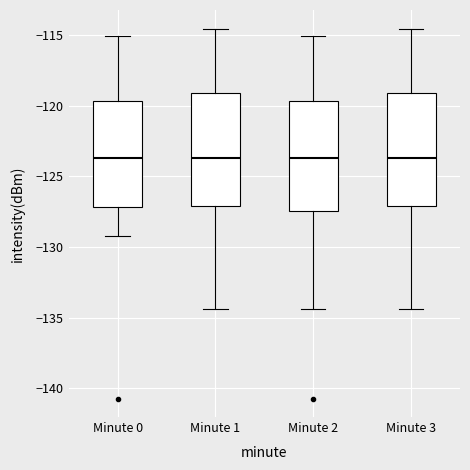

Reading left to right, transcribe this box plot: for each box, give where its median line is, the range the box spans, and where its two whiskers end, as read against the y-axis. The values are not printed on the chart, so give them approximately, as read against the axis.

Minute 0: median -123.5, box -127.0 to -119.5, whiskers -129.0 to -115.0
Minute 1: median -123.5, box -127.0 to -119.0, whiskers -134.5 to -114.5
Minute 2: median -123.5, box -127.5 to -119.5, whiskers -134.5 to -115.0
Minute 3: median -123.5, box -127.0 to -119.0, whiskers -134.5 to -114.5